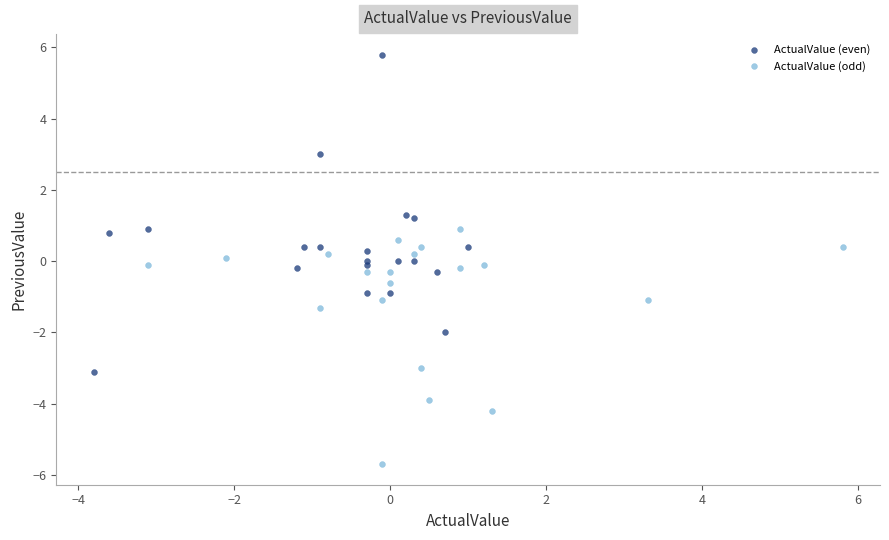

Which series reaches the maximum Y coordinate?

ActualValue (even)